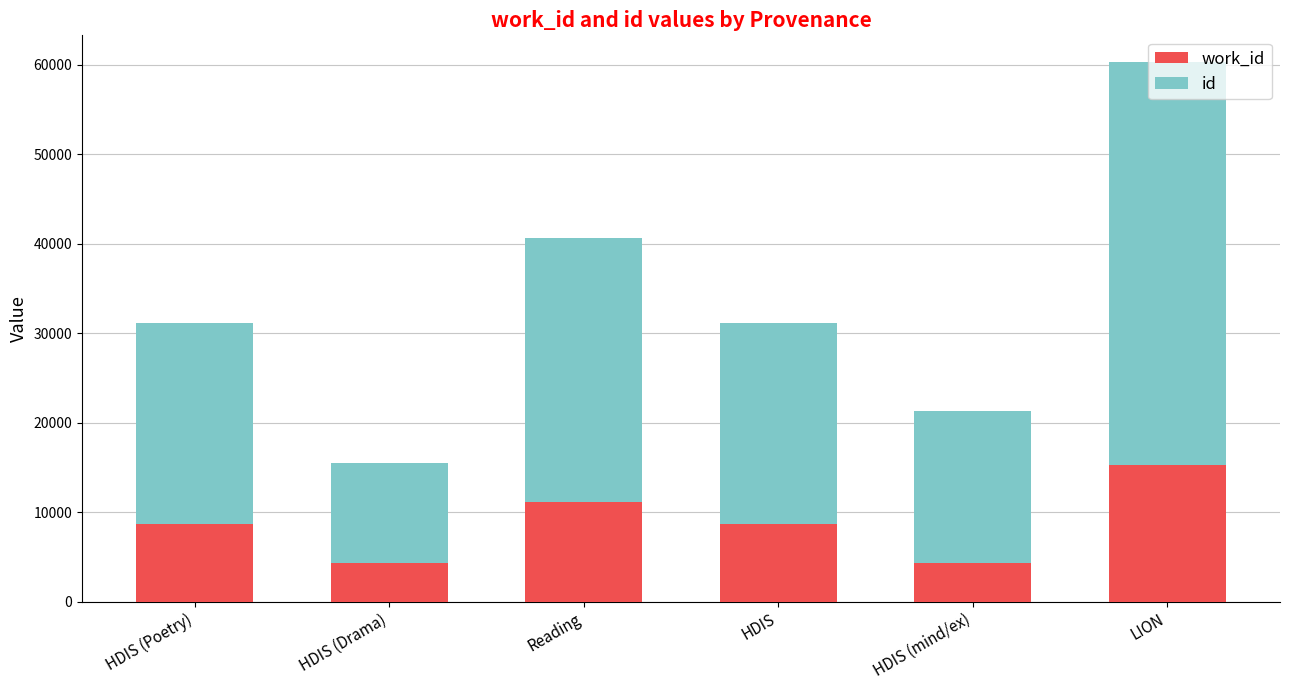

What is the total value across all series at HDIS (mind/ex)?

21252